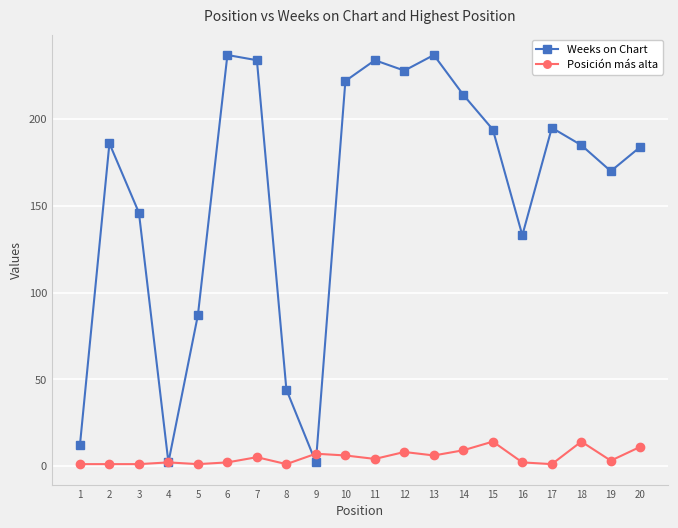

True or false: Weeks on Chart has a value of 87 at 16.

False